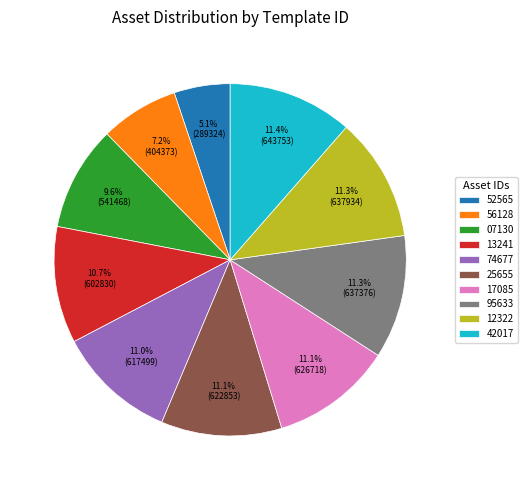

Which slice is the smallest?

52565